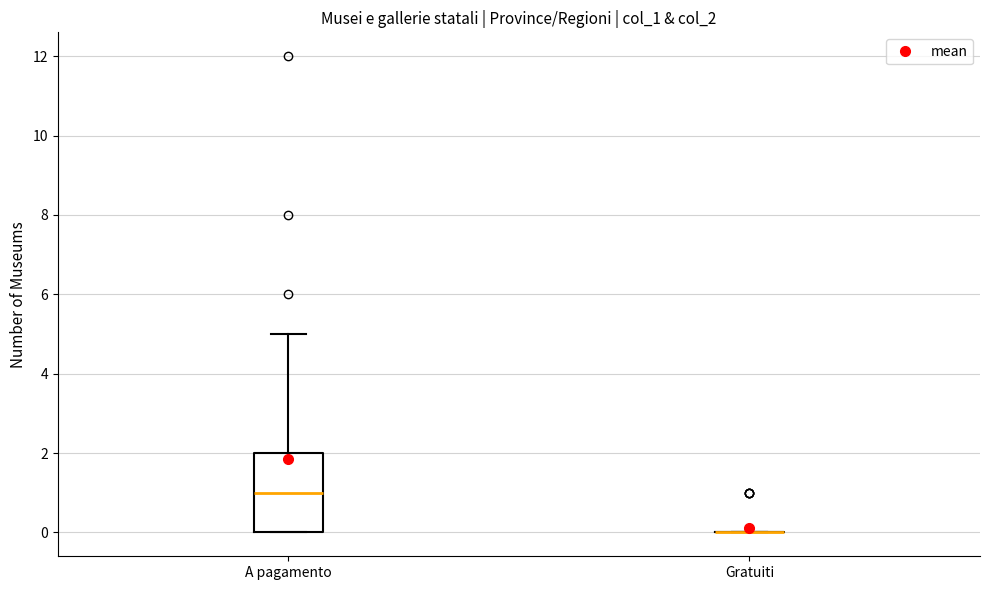

Reading left to right, transcribe this box plot: for each box, give where its median line is, the range the box spans, and where its two whiskers end, as read against the y-axis. The values are not printed on the chart, so give them approximately, as read against the axis.

A pagamento: median 1, box 0 to 2, whiskers 0 to 5
Gratuiti: box collapsed to a line at 0, whiskers 0 to 0